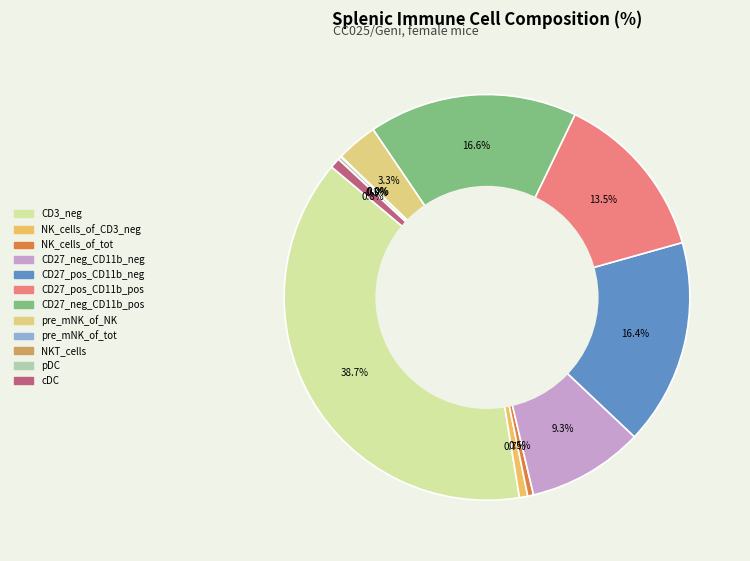

Rank the categories by value from highest to lowest.

CD3_neg, CD27_neg_CD11b_pos, CD27_pos_CD11b_neg, CD27_pos_CD11b_pos, CD27_neg_CD11b_neg, pre_mNK_of_NK, cDC, NK_cells_of_CD3_neg, NK_cells_of_tot, pDC, pre_mNK_of_tot, NKT_cells